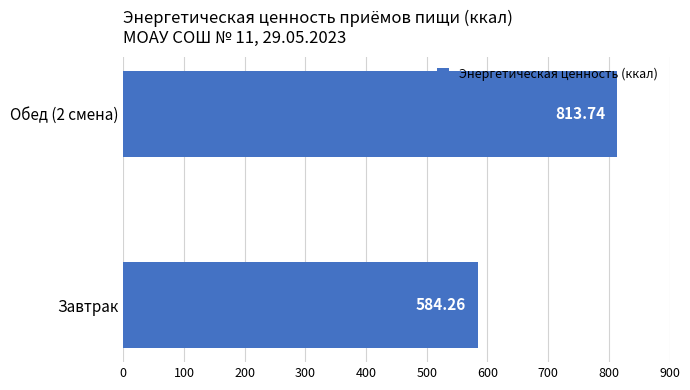

What is the sum of all values?

1398.0